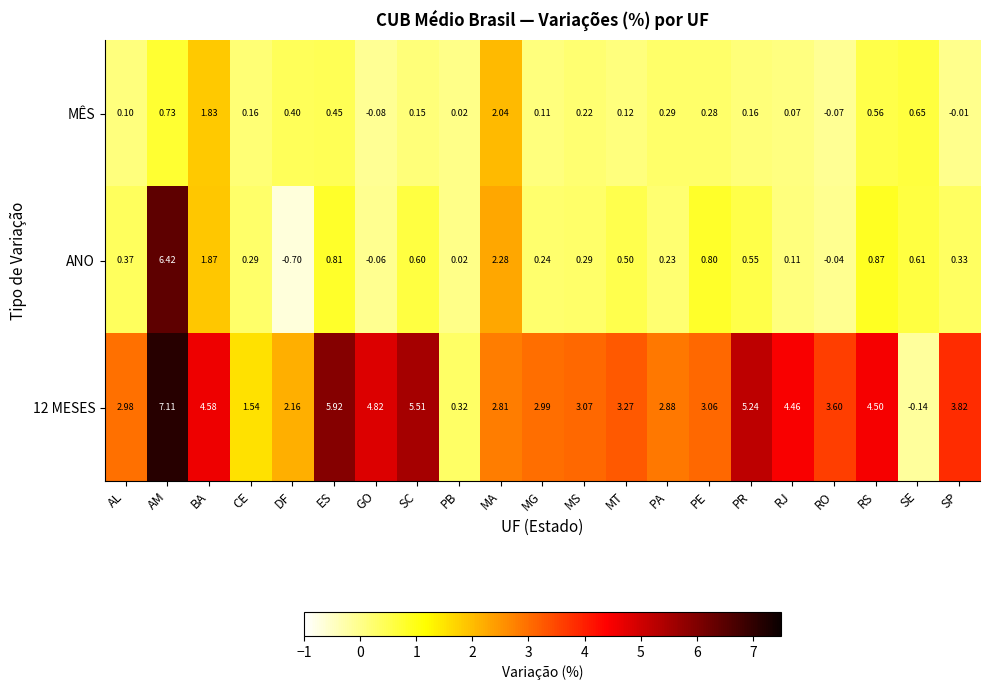

At which label is MÊS closest to 0?

SP